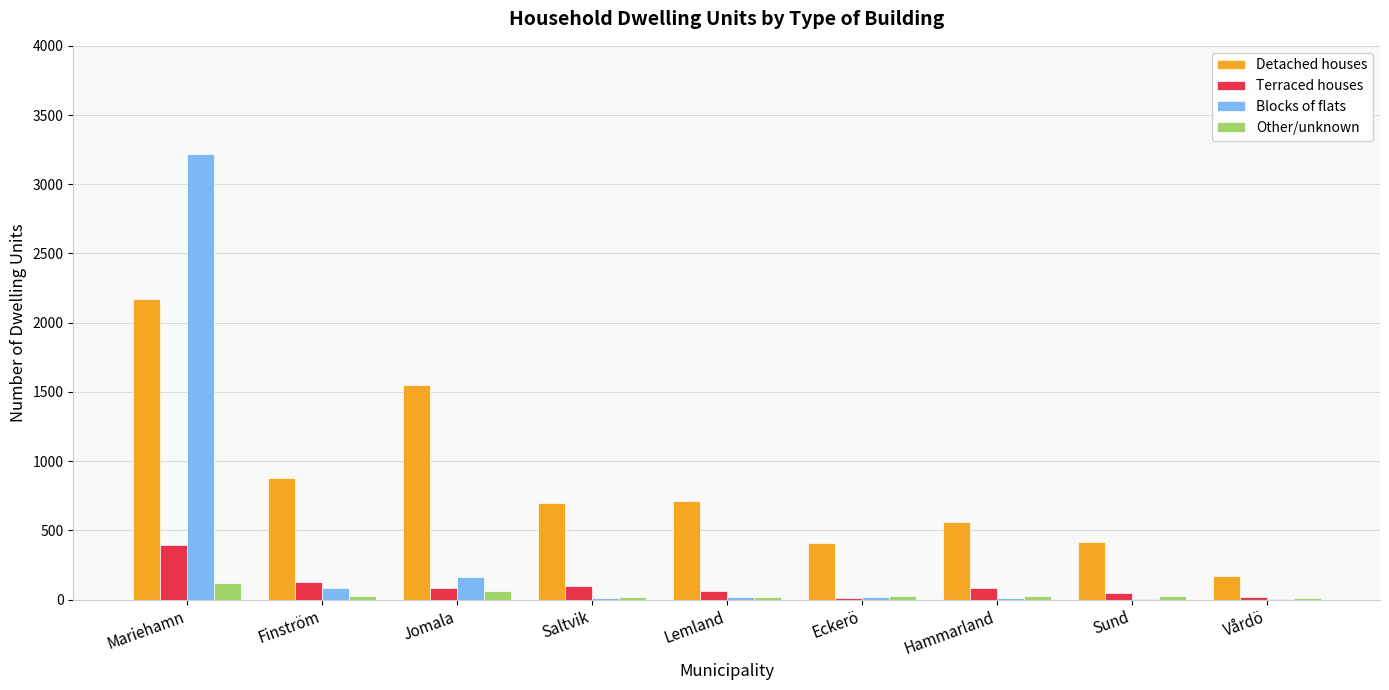

At which label is Detached houses closest to 1172?

Finström